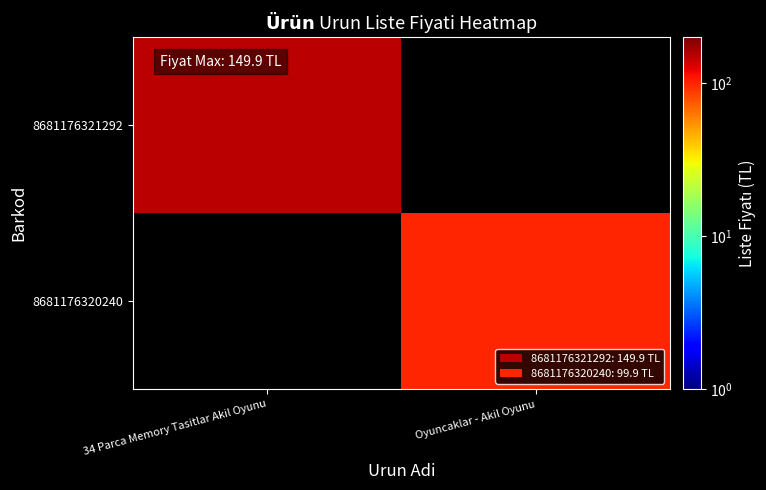

Is the value of 8681176320240 at Oyuncaklar - Akil Oyunu greater than the value of 8681176321292 at Oyuncaklar - Akil Oyunu?

No